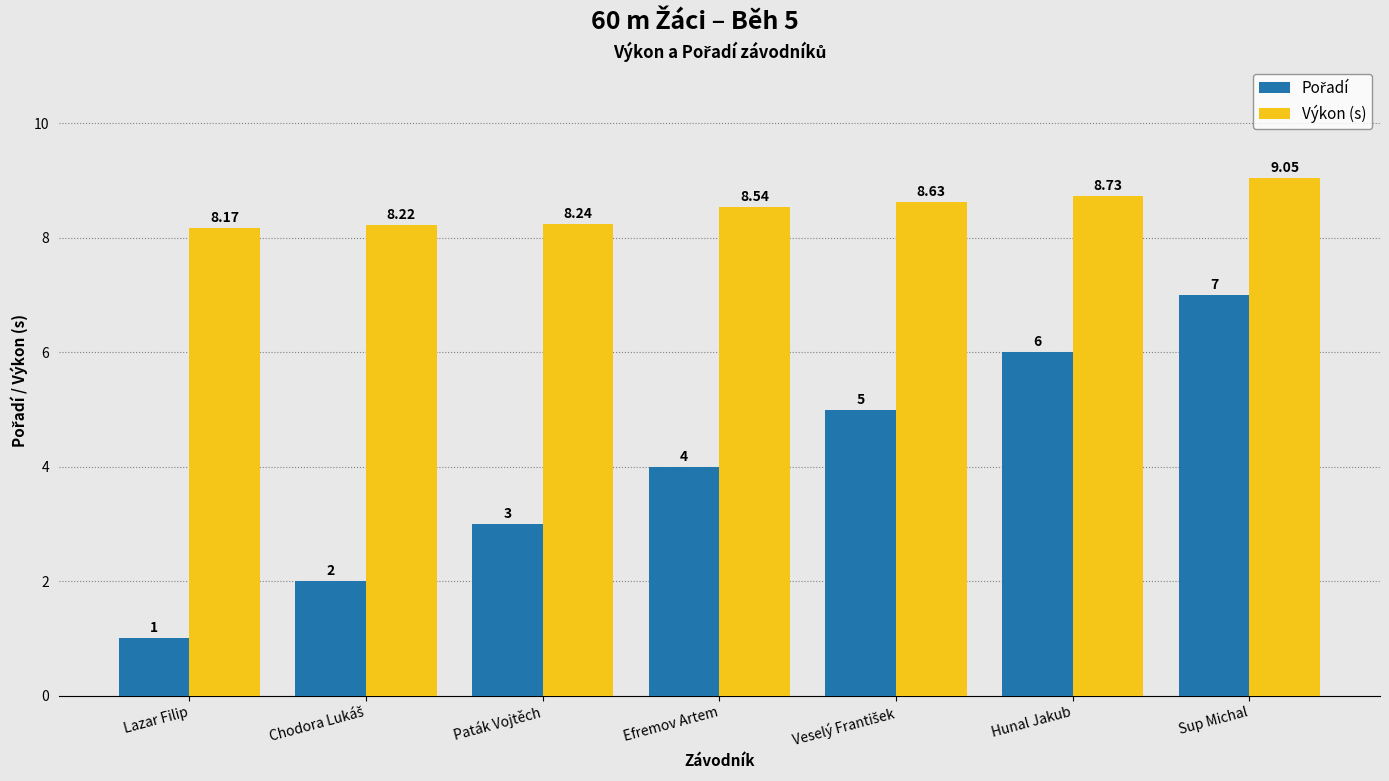

What is the label of the 5th bar from the right?

Paták Vojtěch